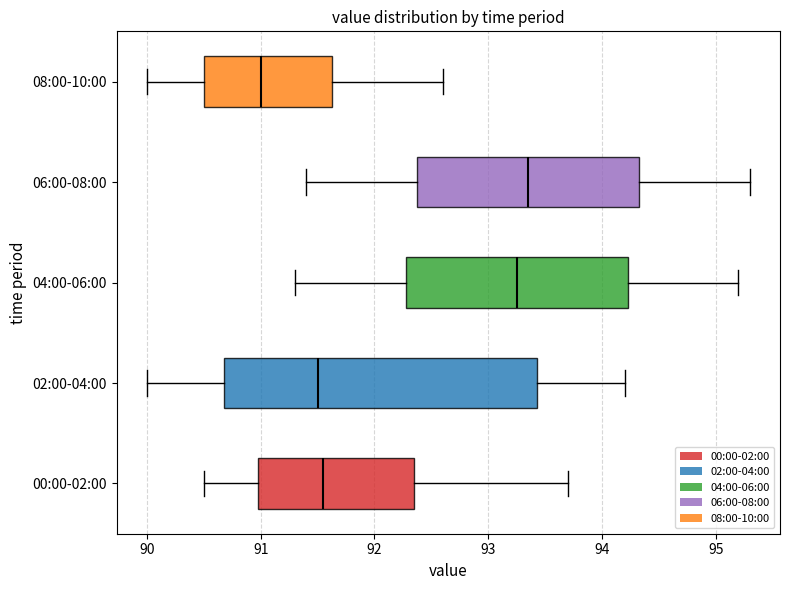

Where is the right edge of the box for 06:00-08:00 on the x-axis? The values are not printed on the chart, so give them approximately, as read against the axis.

94.3